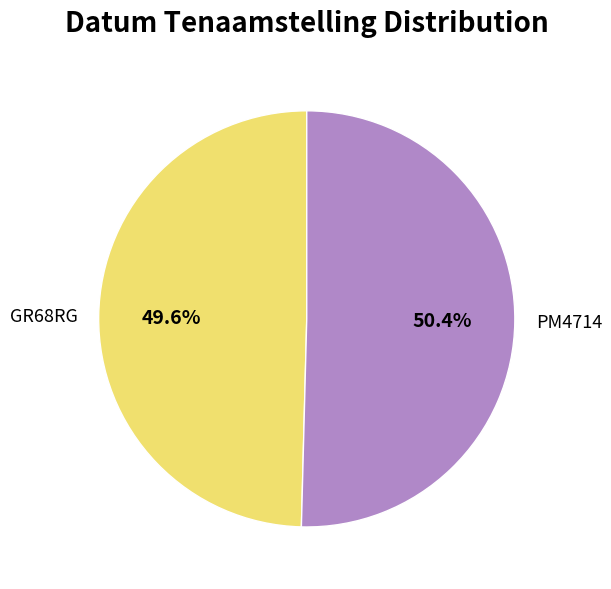

Is it true that GR68RG is 50% of the pie?

True